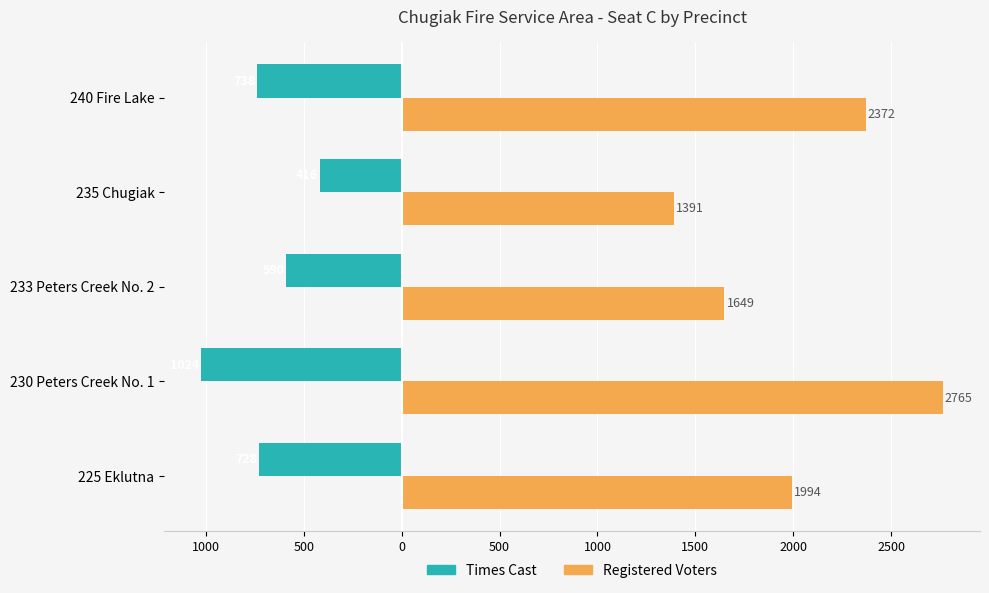

What are all the series names shown in the legend?

Times Cast, Registered Voters